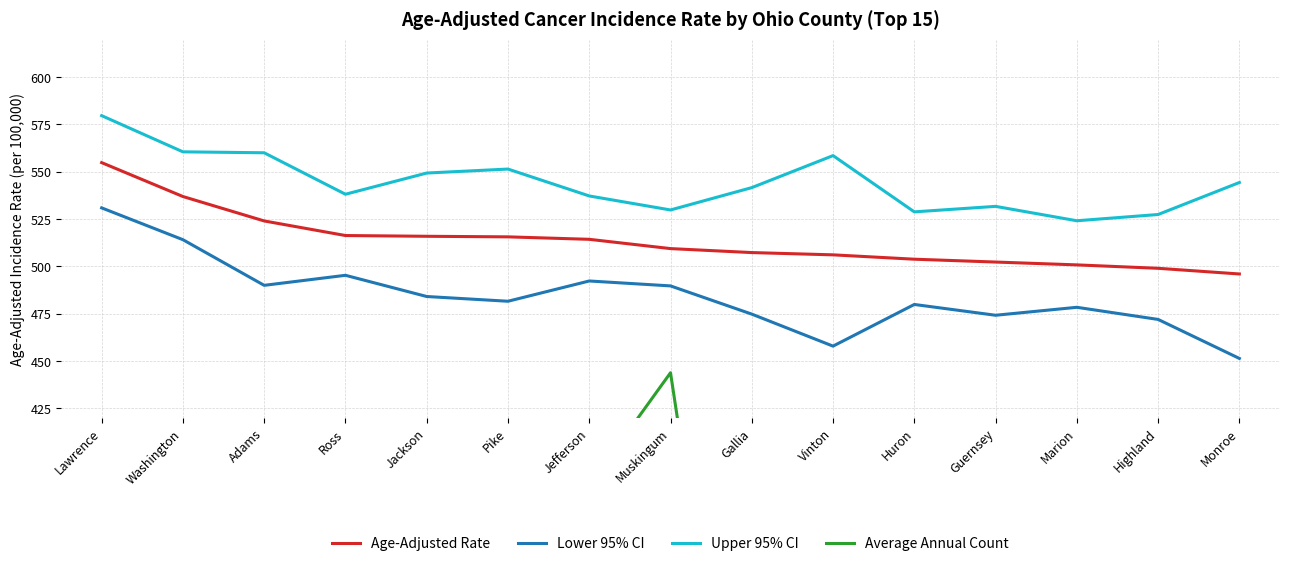

How many values in the Age-Adjusted Rate series exceed 509?

8